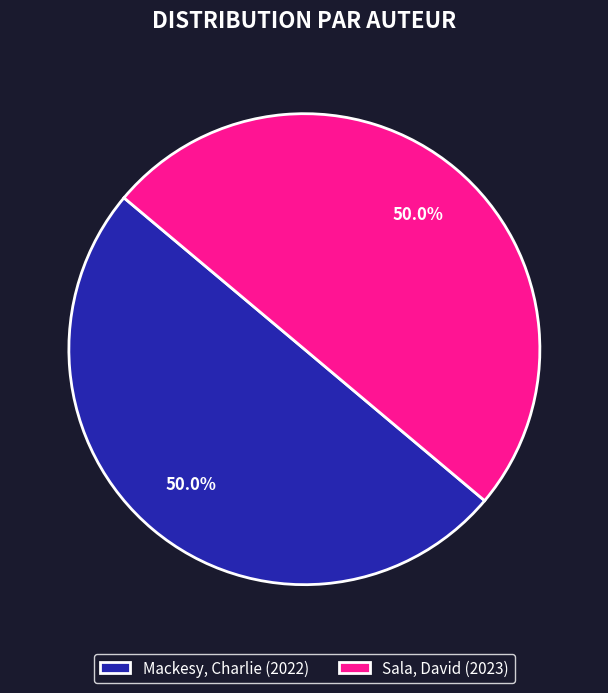

What is the ratio of the value at Sala, David (2023) to the value at Mackesy, Charlie (2022)?

1.0